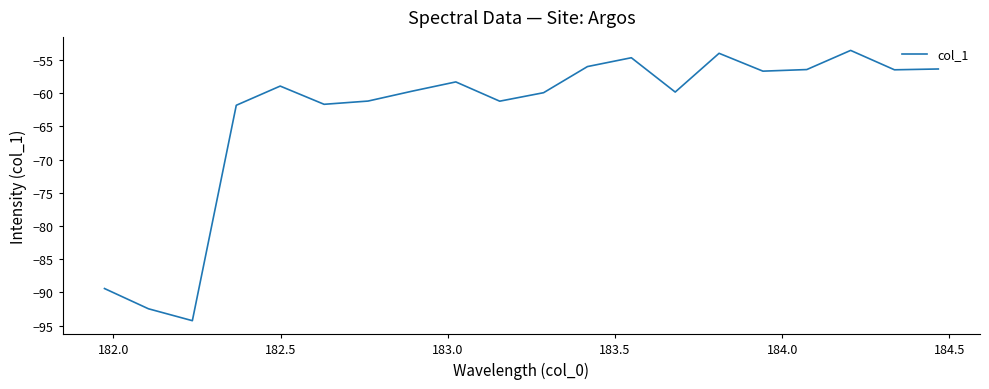

What is the minimum value shown in the chart?

-94.3